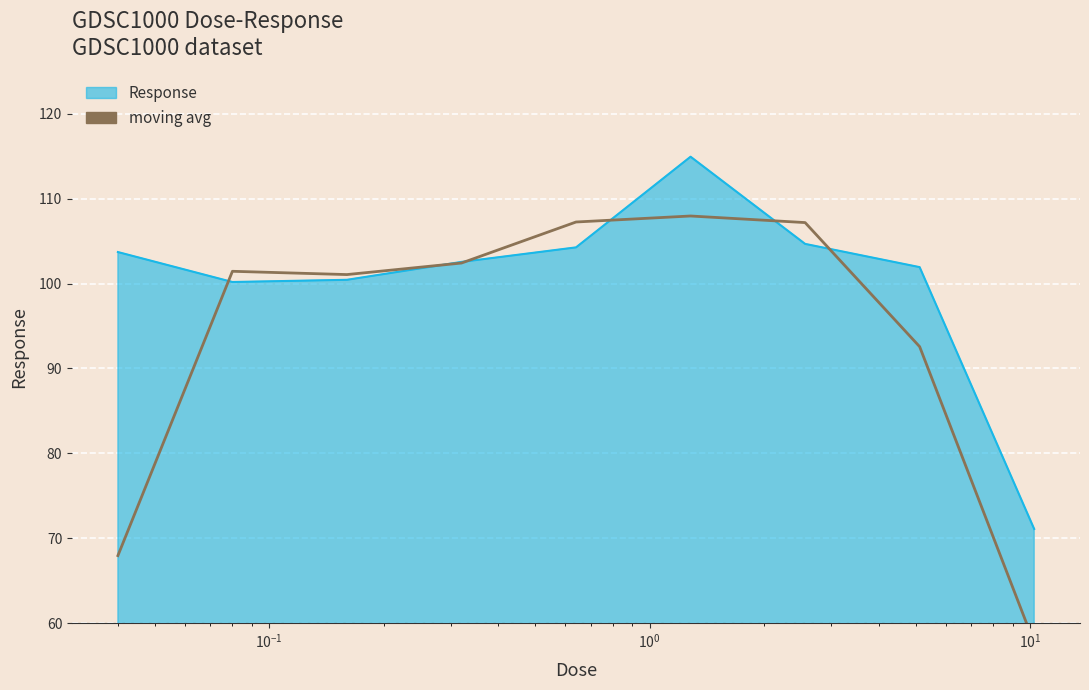

How many points are lower than both their immediate neighbors (excluding endpoints)?

1